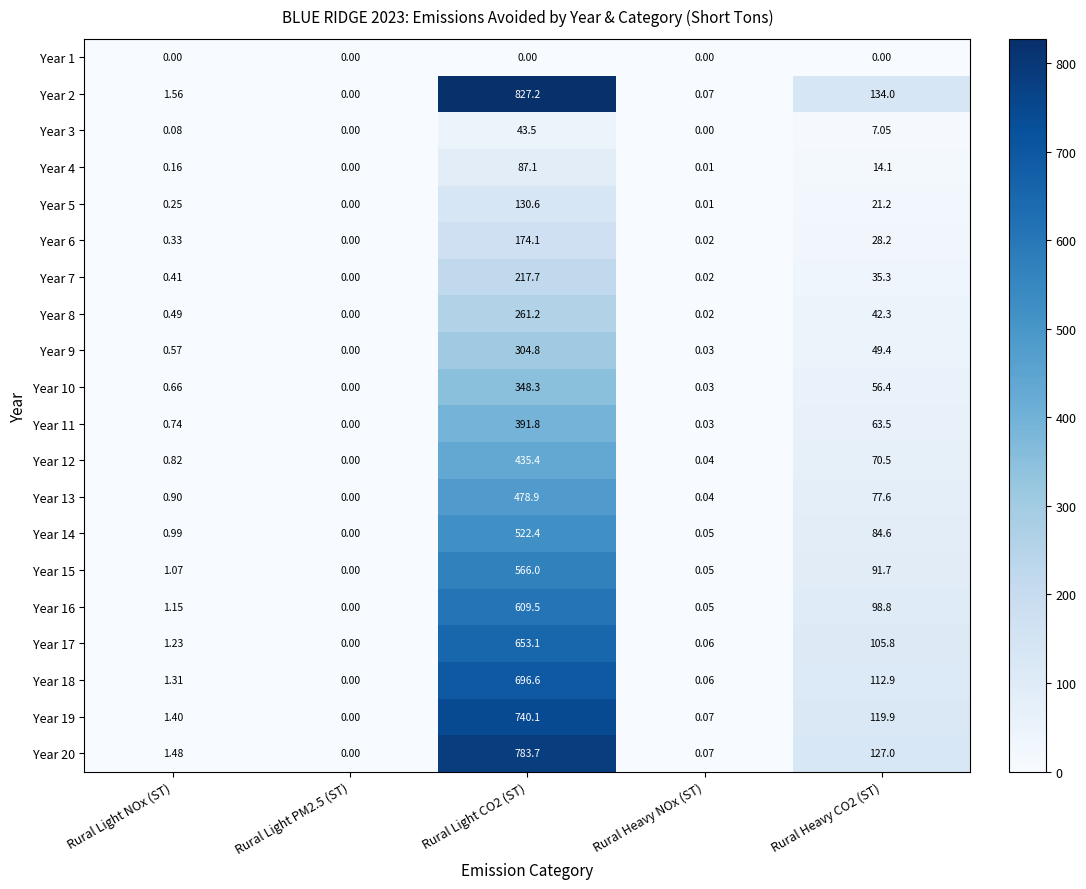

At which label does Year 17 first exceed 1?

Rural Light NOx (ST)